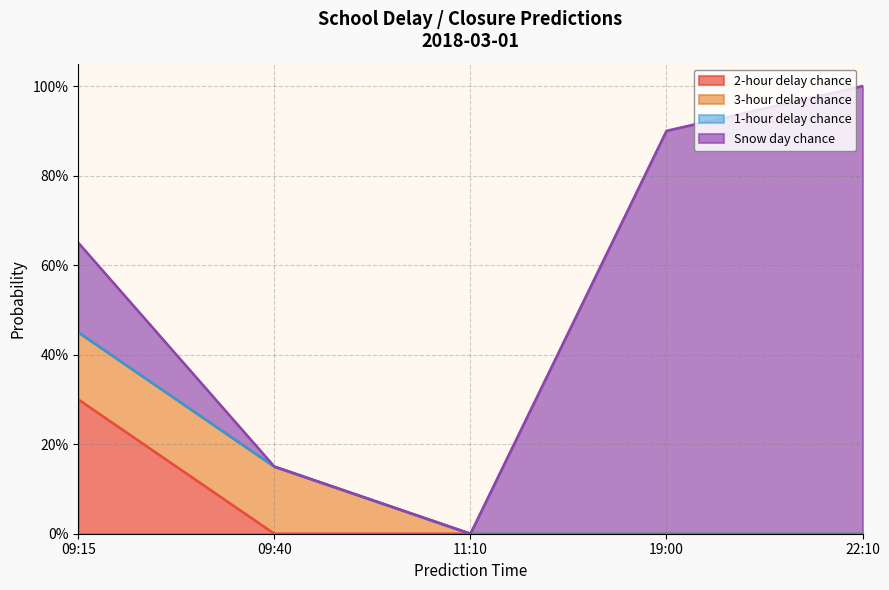

True or false: Snow day chance and 2-hour delay chance cross at least once.

False